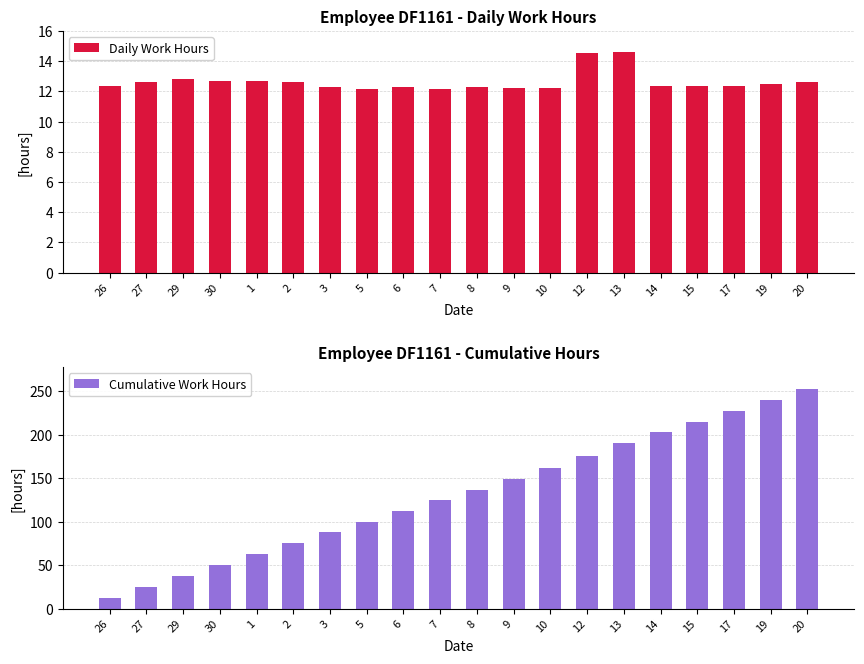

Rank the categories by Cumulative Work Hours value from highest to lowest.

20, 19, 17, 15, 14, 13, 12, 10, 9, 8, 7, 6, 5, 3, 2, 1, 30, 29, 27, 26